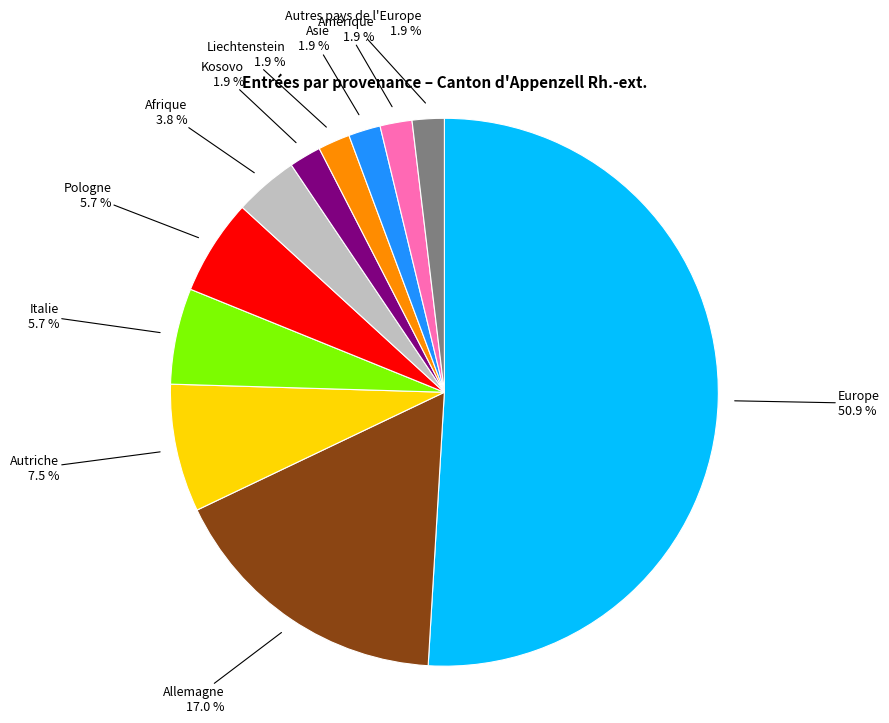

How many slices are in this pie chart?

11